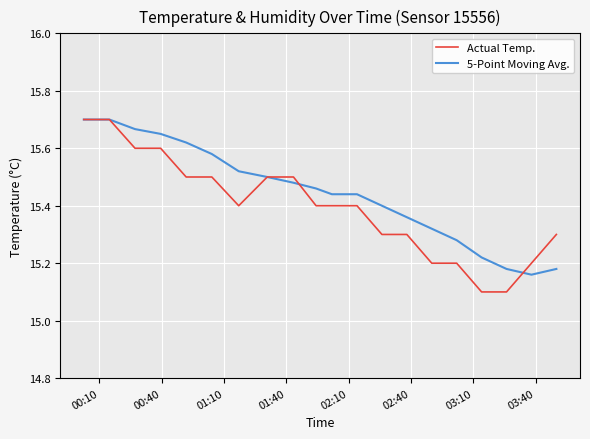

Which series has the largest range (max minus min)?

Actual Temp.